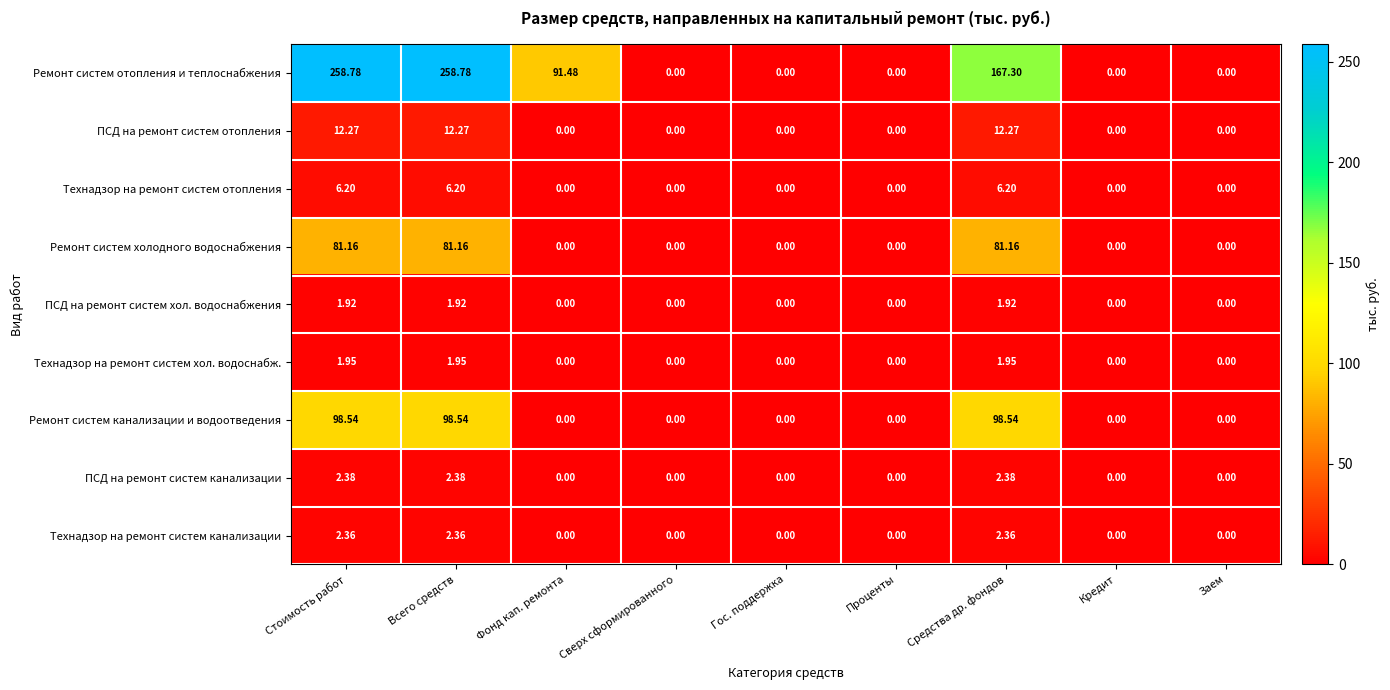

Rank the series by their maximum value, from highest to lowest.

Ремонт систем отопления и теплоснабжения, Ремонт систем канализации и водоотведения, Ремонт систем холодного водоснабжения, ПСД на ремонт систем отопления, Технадзор на ремонт систем отопления, ПСД на ремонт систем канализации, Технадзор на ремонт систем канализации, Технадзор на ремонт систем хол. водоснабж., ПСД на ремонт систем хол. водоснабжения